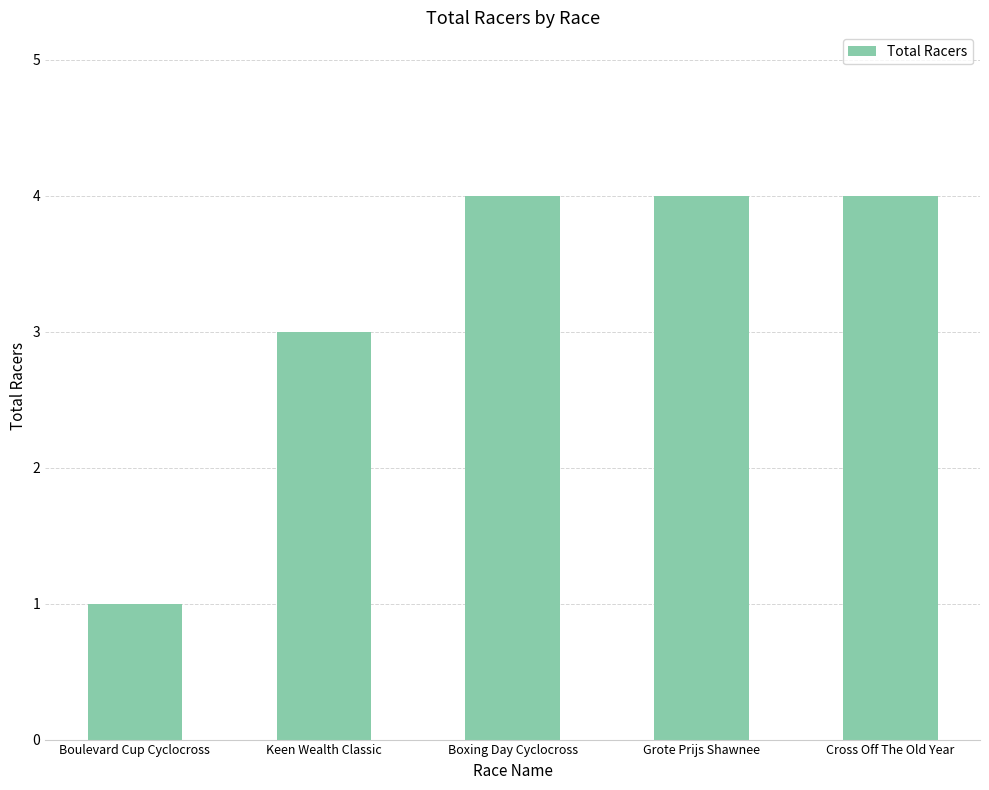

The value at Cross Off The Old Year is 4. True or false?

True